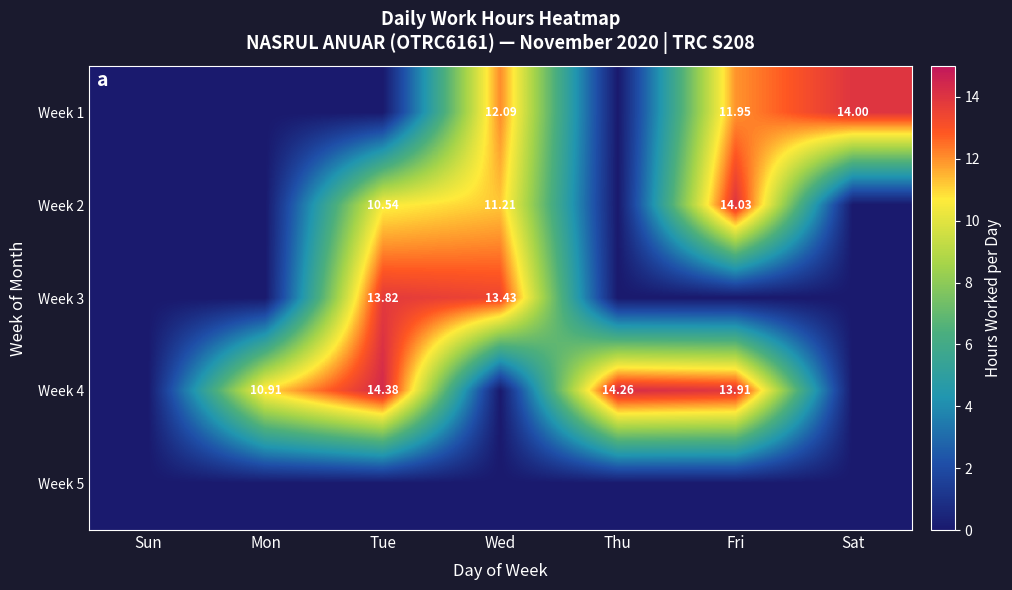

List the labels in order of Week 1 value, smallest first.

Sun, Mon, Tue, Thu, Fri, Wed, Sat